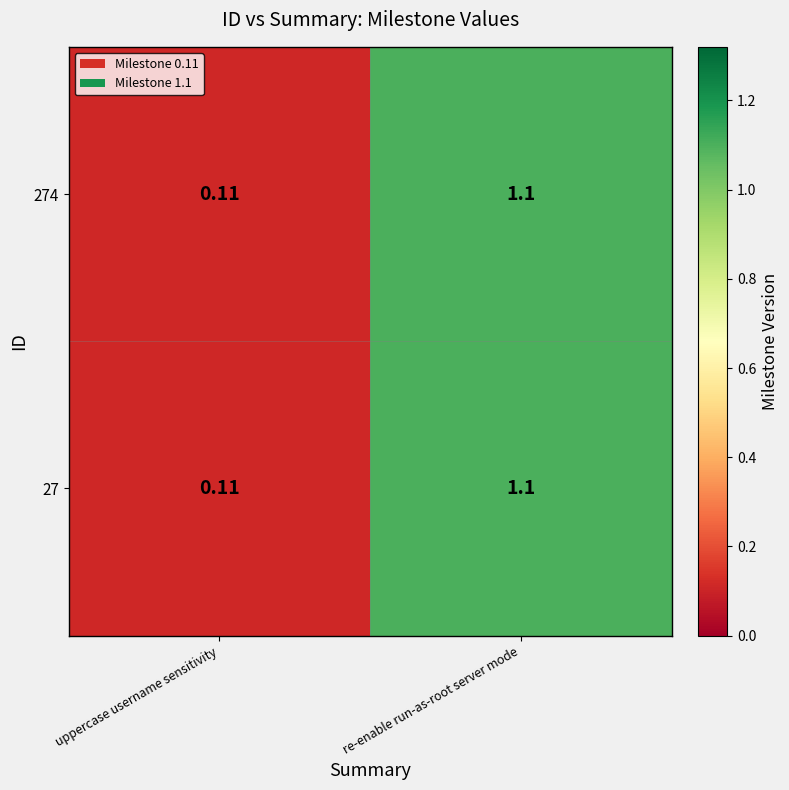

Rank the categories by 27 value from highest to lowest.

re-enable run-as-root server mode, uppercase username sensitivity